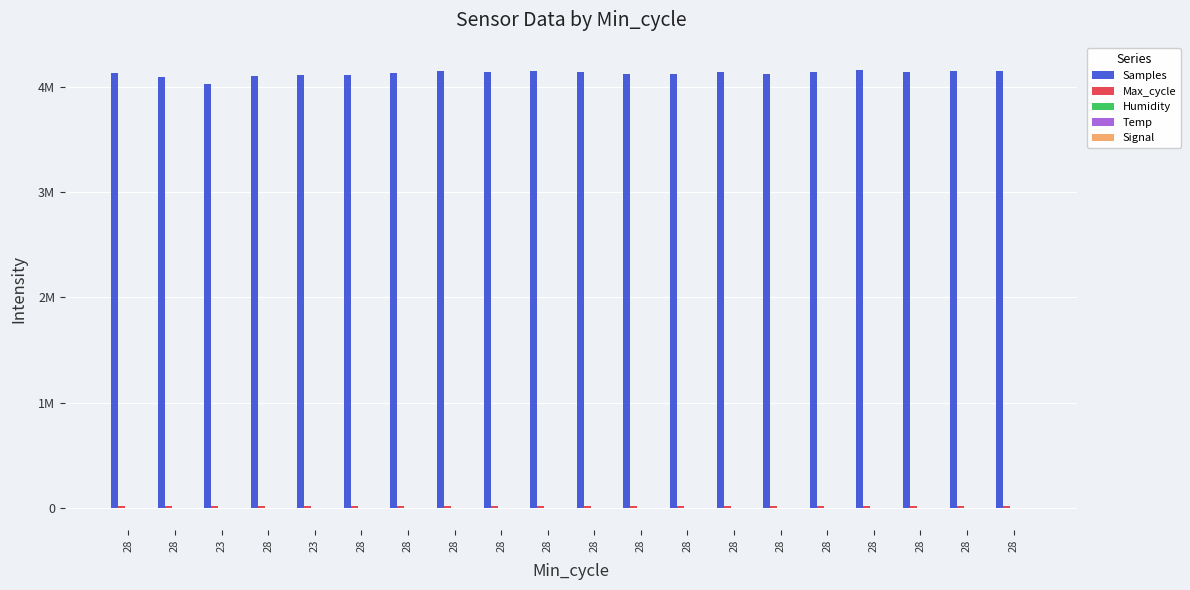

List the series in order of their peak value, highest first.

Samples, Max_cycle, Humidity, Temp, Signal